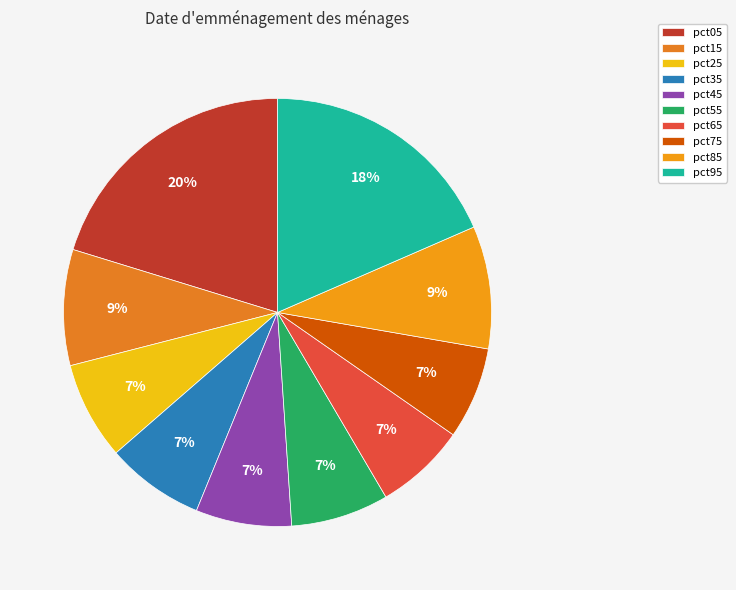

To the nearest percent, what percentage of the pie is pct05?

20%